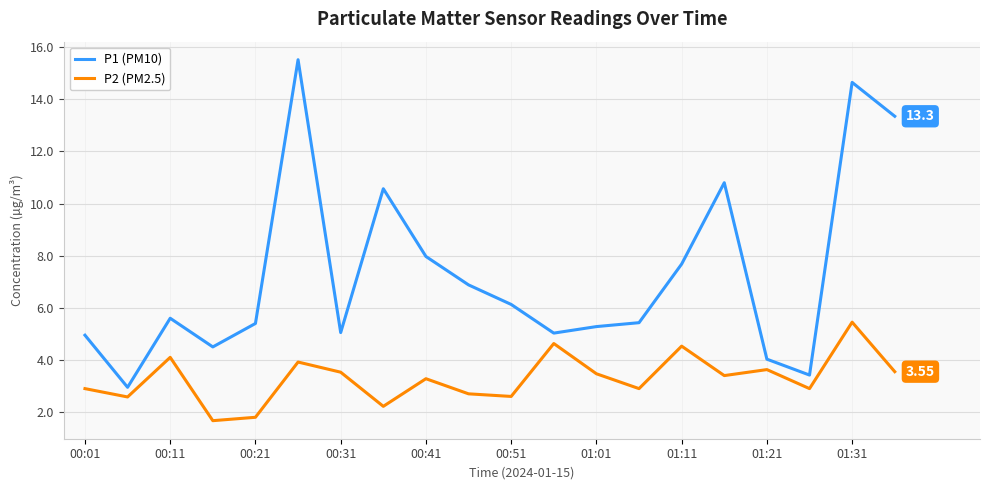

Which series has the widest spread of values?

P1 (PM10)